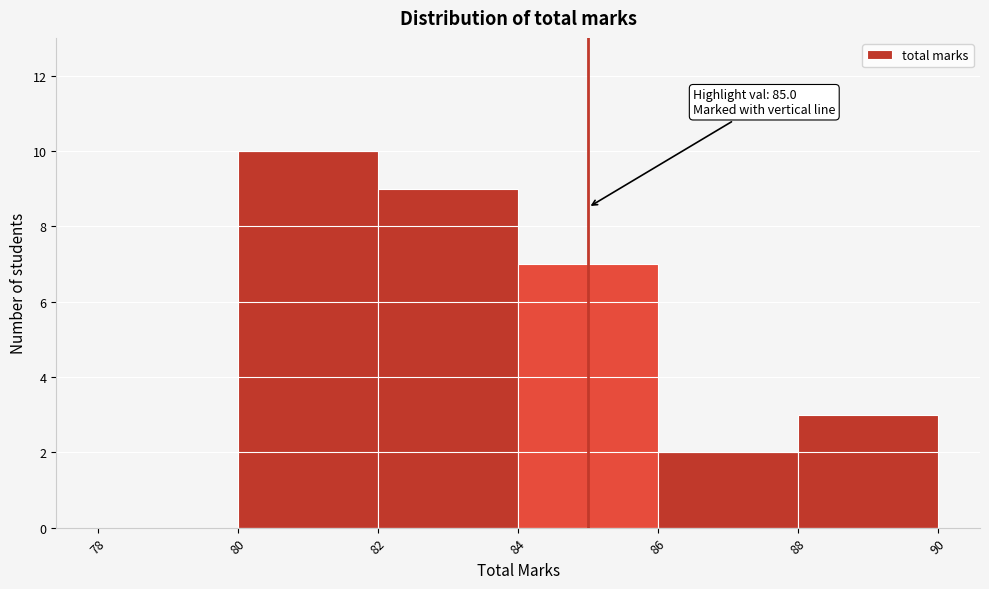

Which range on the x-axis has the tallest bar?

80 to 82